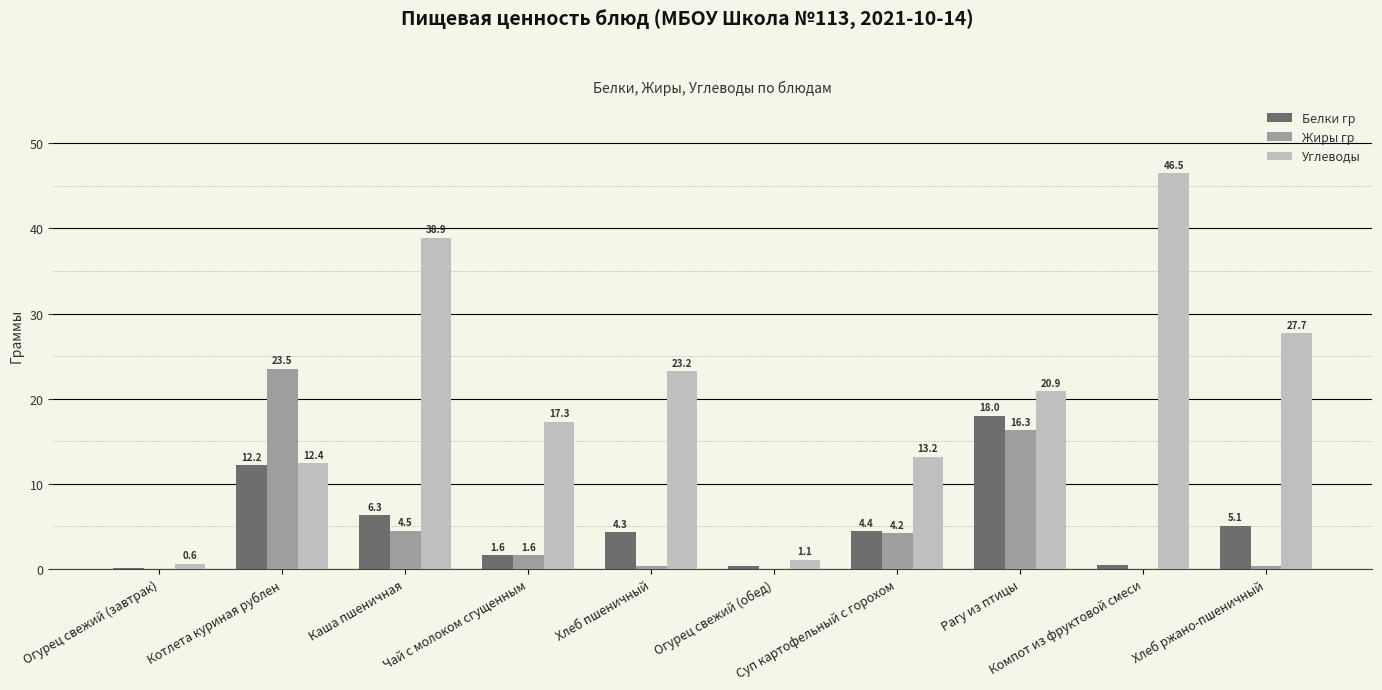

Which series has the largest total across all categories?

Углеводы